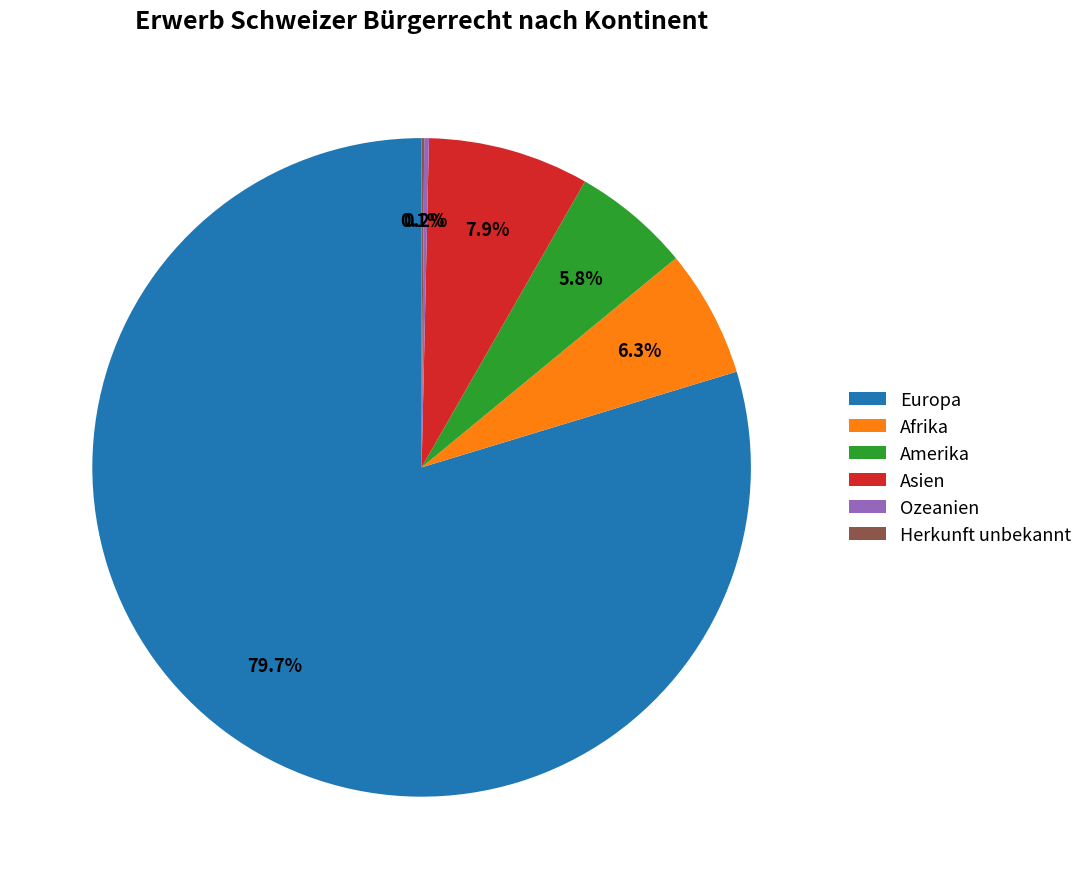

Approximately how many times larger is the value at Amerika compared to Afrika?

0.9